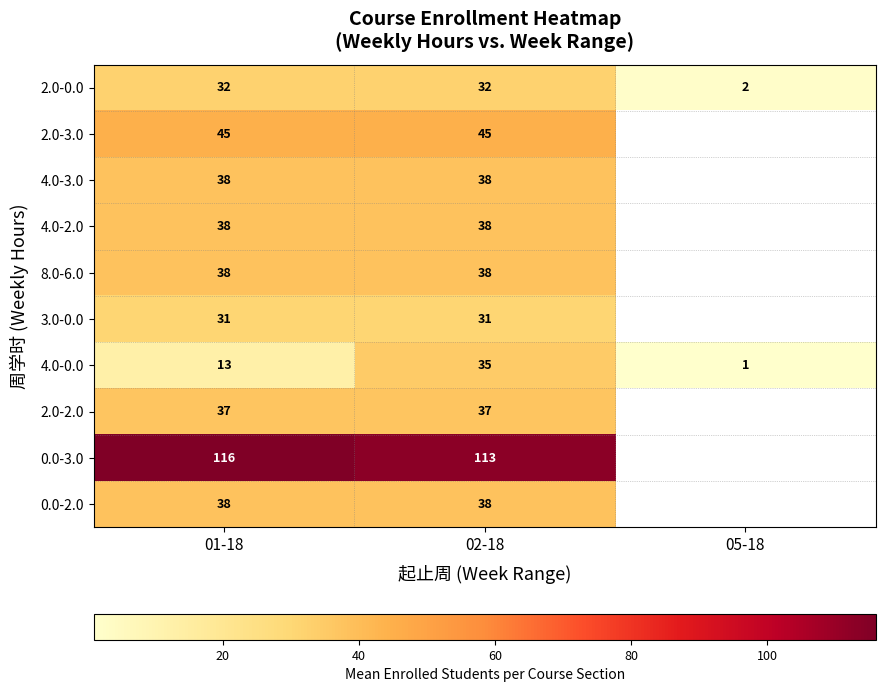

Is it true that 0.0-2.0 equals 23.7 at 02-18?

False